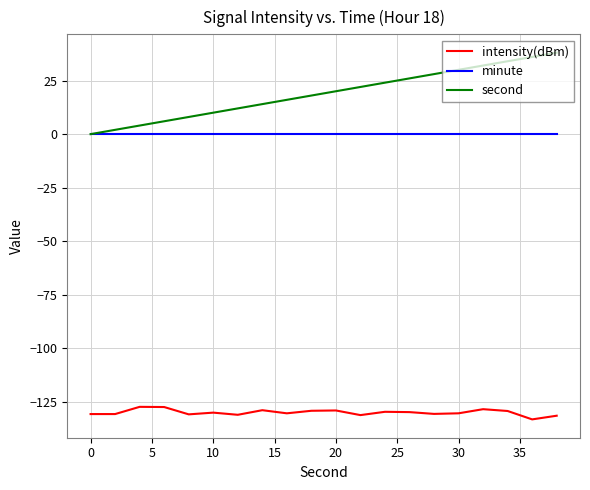

What is the greatest value displayed?

38.0